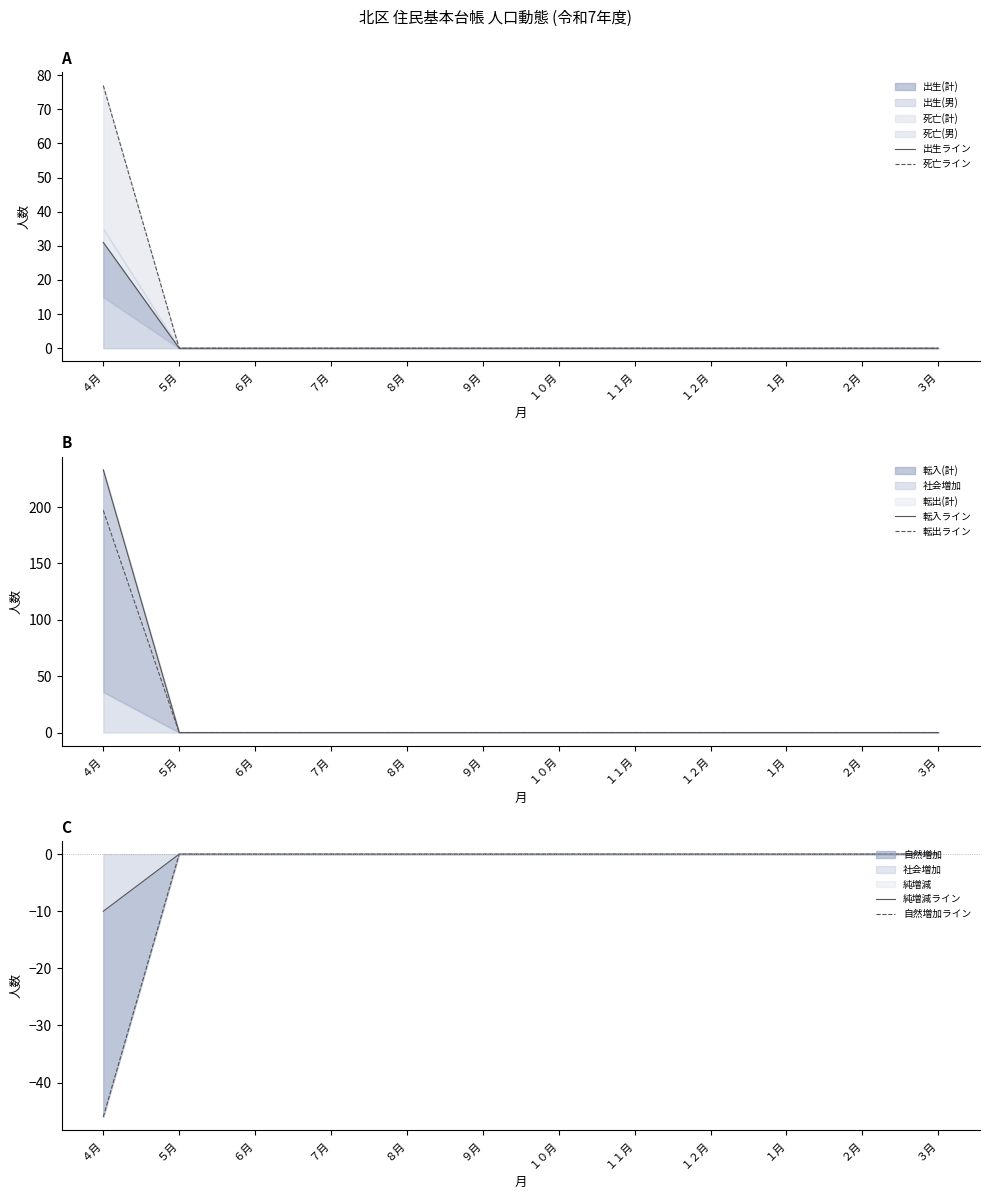

What is the average value of the 転出ライン series?

16